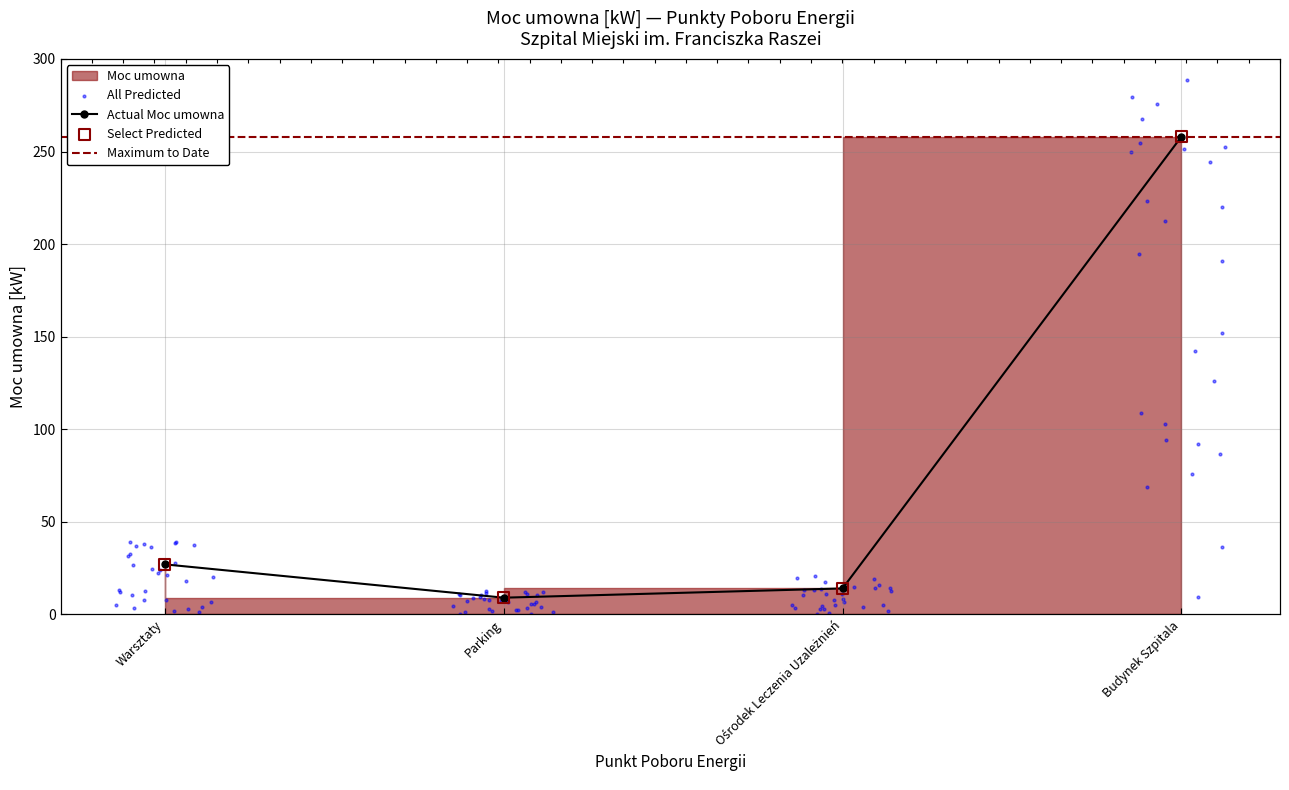

Which has a higher value, Budynek Szpitala or Ośrodek Leczenia Uzależnień?

Budynek Szpitala